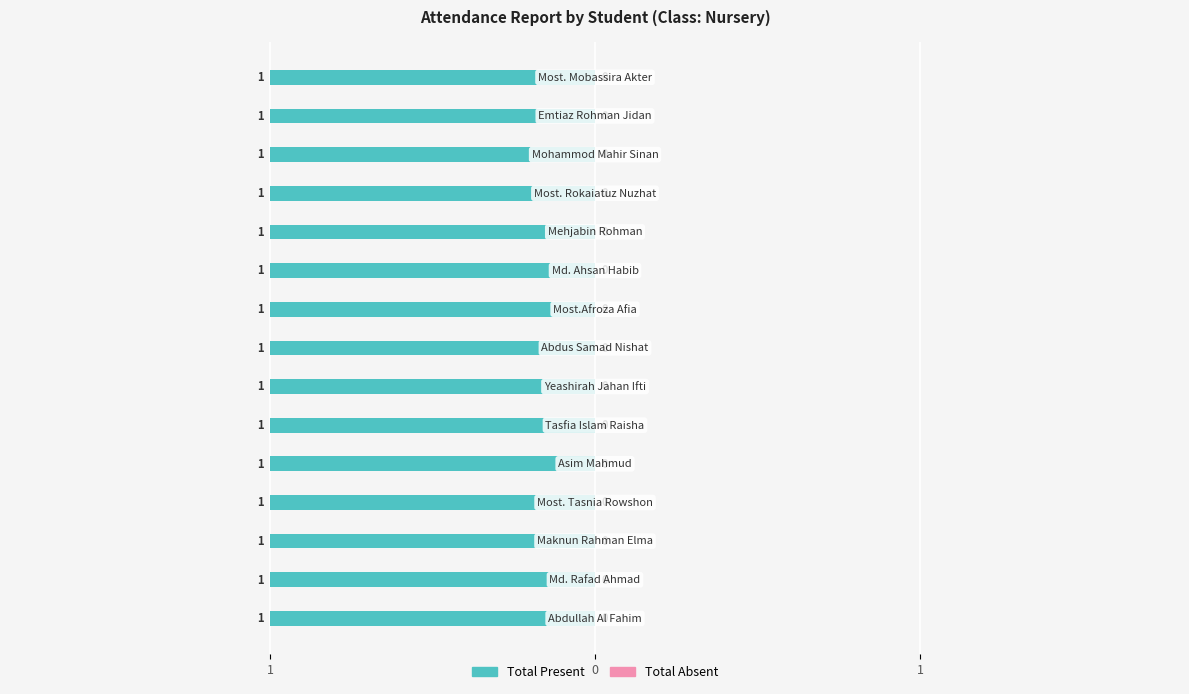

What are all the series names shown in the legend?

Total Present, Total Absent